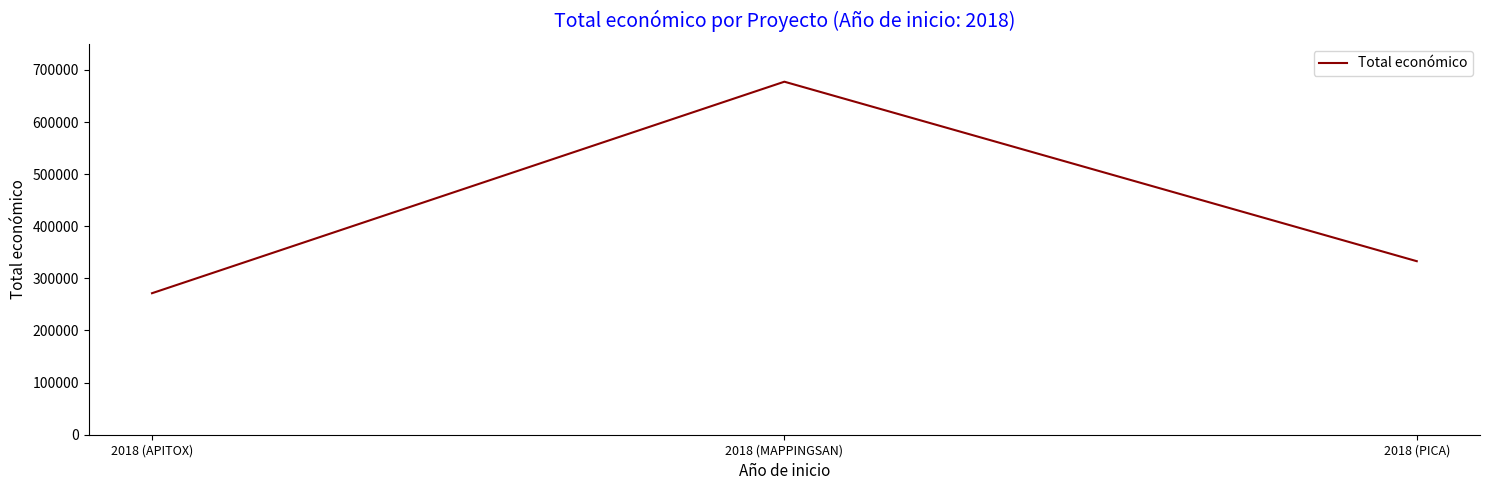

Is it true that the value at 2018 (APITOX) is 271552?

True